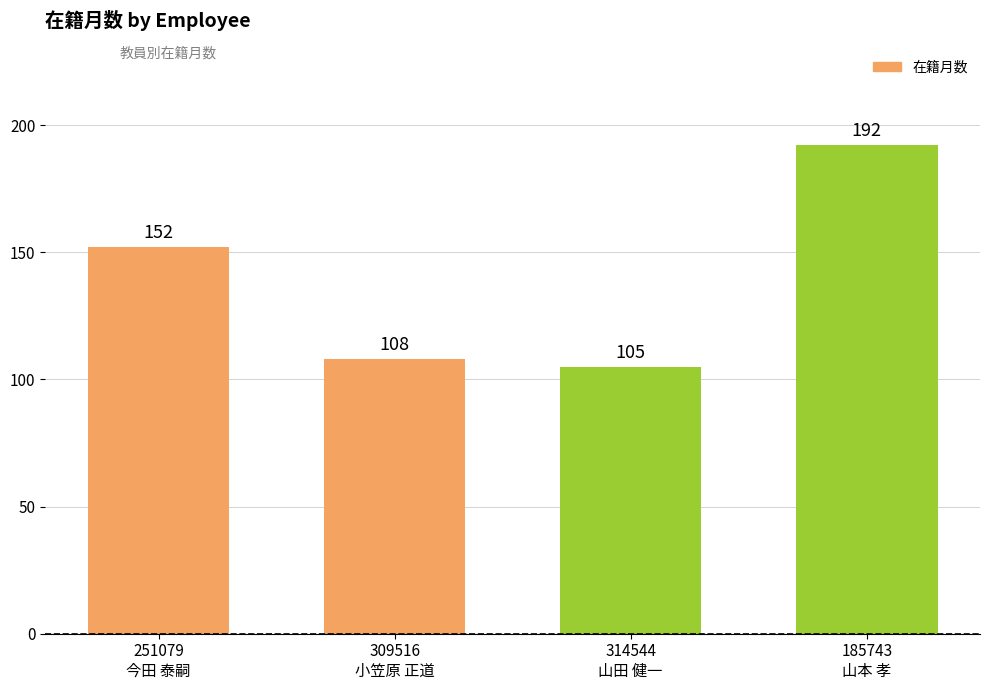

What is the difference between the values at 314544
山田 健一 and 185743
山本 孝?

87